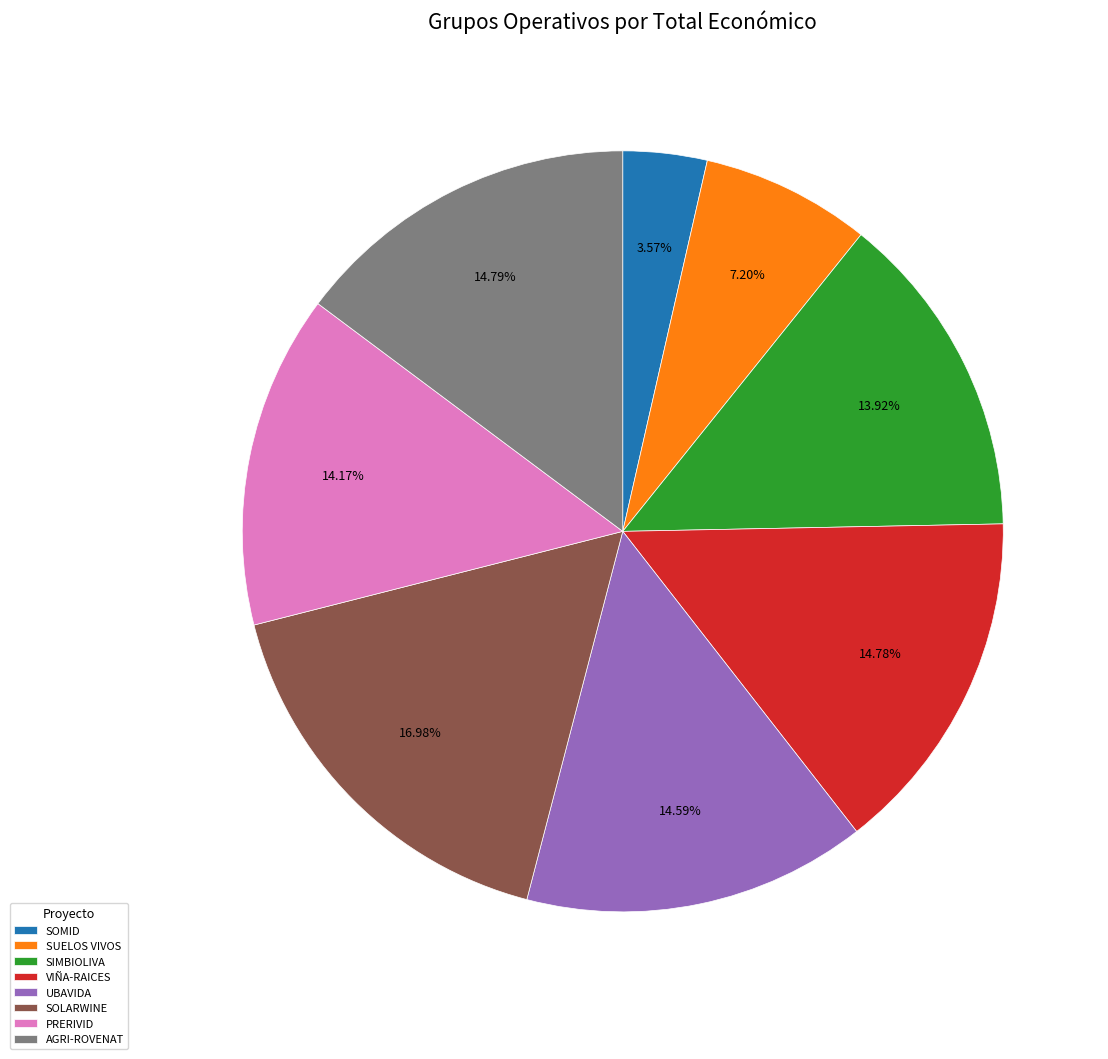

Which slice is the smallest?

SOMID